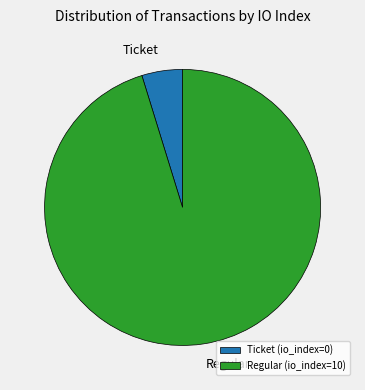

Do Regular and Ticket together represent more than half of the pie?

Yes